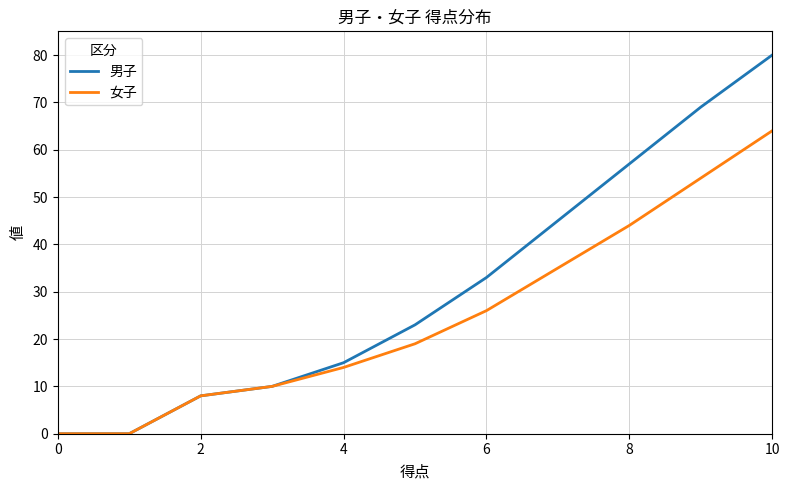

Which series has the largest range (max minus min)?

男子